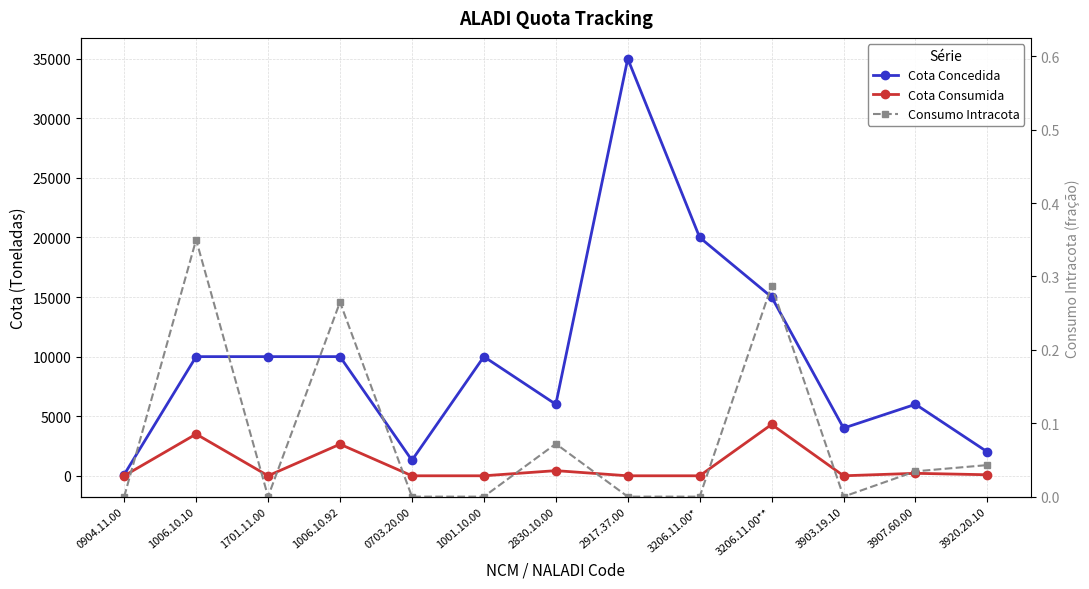

Reading left to right, list all the values displayed in this chart.

Cota Concedida: 0904.11.00=100.0	1006.10.10=10000.0	1701.11.00=10000.0	1006.10.92=10000.0	0703.20.00=1300.0	1001.10.00=10000.0	2830.10.00=6000.0	2917.37.00=35000.0	3206.11.00*=20000.0	3206.11.00**=15000.0	3903.19.10=4000.0	3907.60.00=6000.0	3920.20.10=2000.0
Cota Consumida: 0904.11.00=0.0	1006.10.10=3500.0	1701.11.00=0.0	1006.10.92=2650.0	0703.20.00=0.0	1001.10.00=0.0	2830.10.00=432.0	2917.37.00=0.0	3206.11.00*=0.0	3206.11.00**=4310.0	3903.19.10=0.0	3907.60.00=207.0	3920.20.10=86.0
Consumo Intracota: 0904.11.00=0.0	1006.10.10=0.3	1701.11.00=0.0	1006.10.92=0.3	0703.20.00=0.0	1001.10.00=0.0	2830.10.00=0.1	2917.37.00=0.0	3206.11.00*=0.0	3206.11.00**=0.3	3903.19.10=0.0	3907.60.00=0.0	3920.20.10=0.0